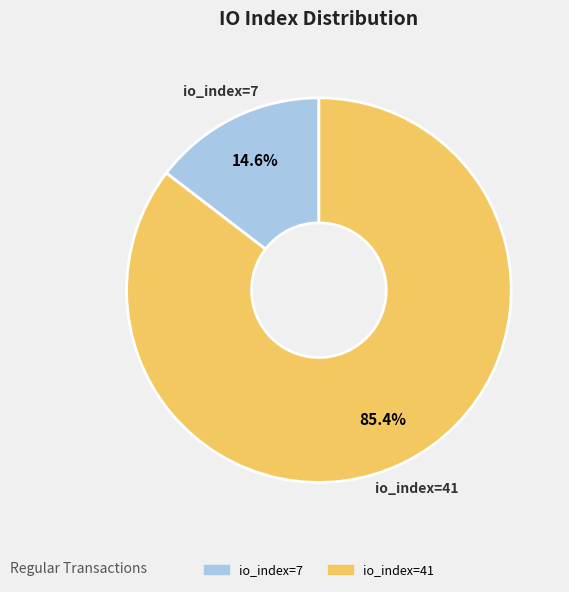

Which has a higher value, io_index=7 or io_index=41?

io_index=41